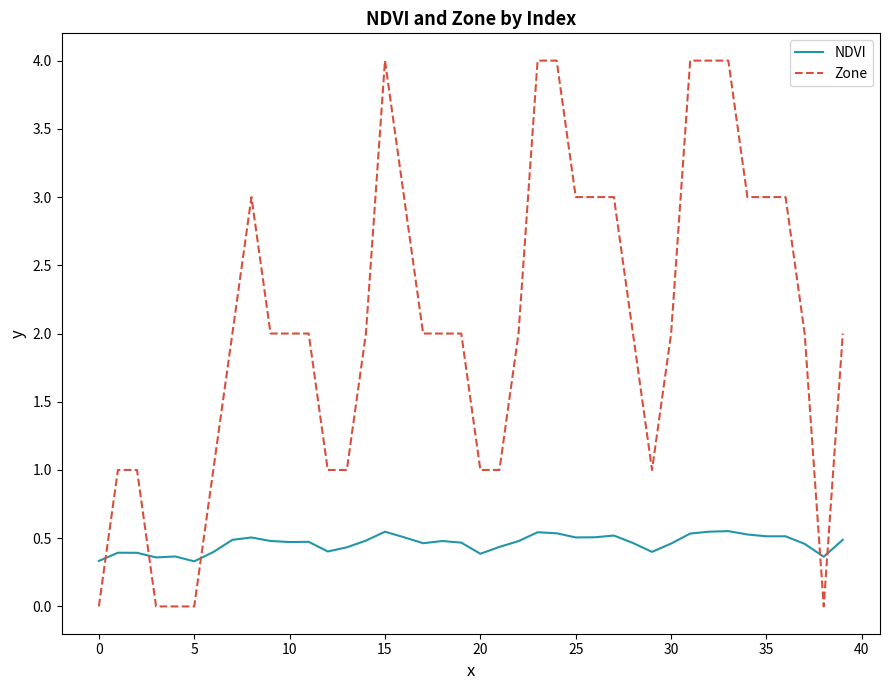

True or false: NDVI and Zone intersect in this chart.

True